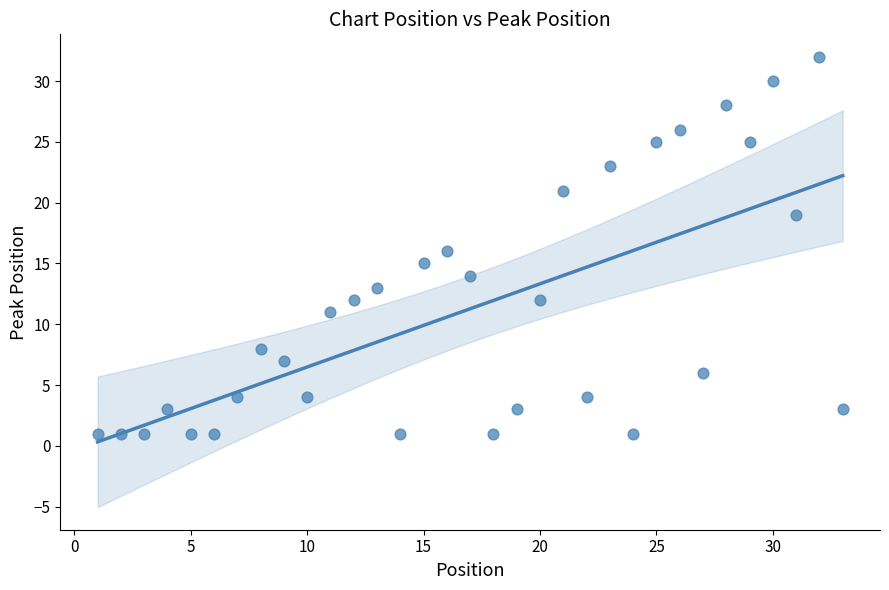

What is the range of X values (max minus min)?

32